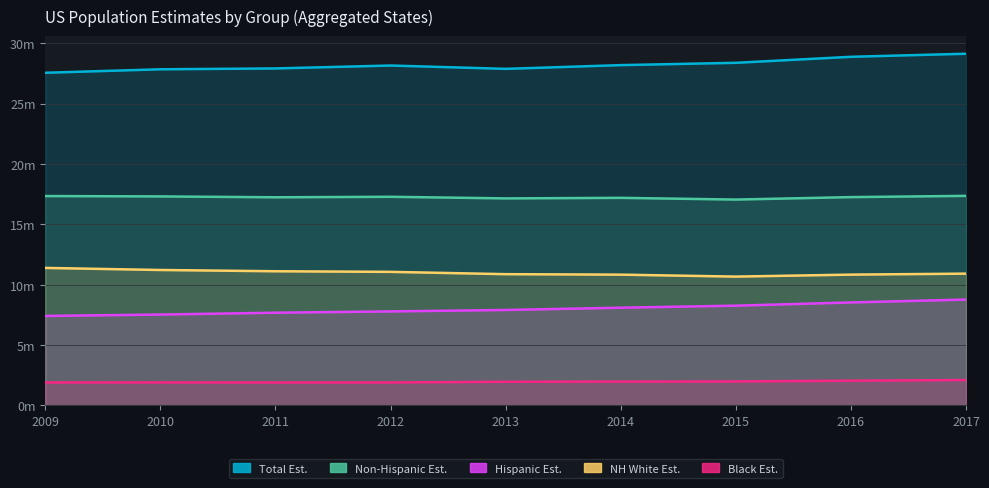

Does the chart display data point markers on the line(s)?

No